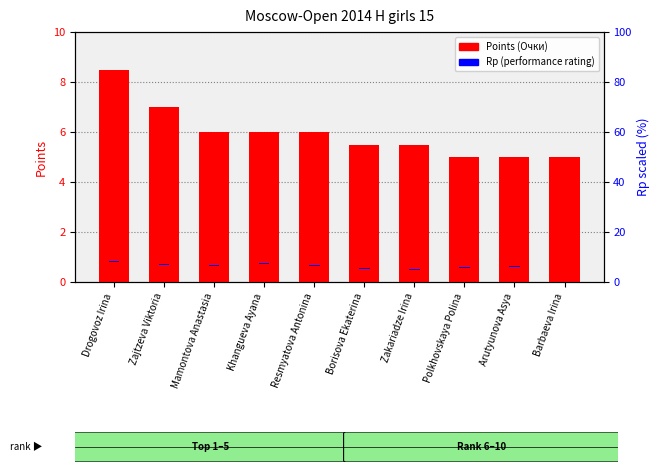

How many groups of bars are there?

10